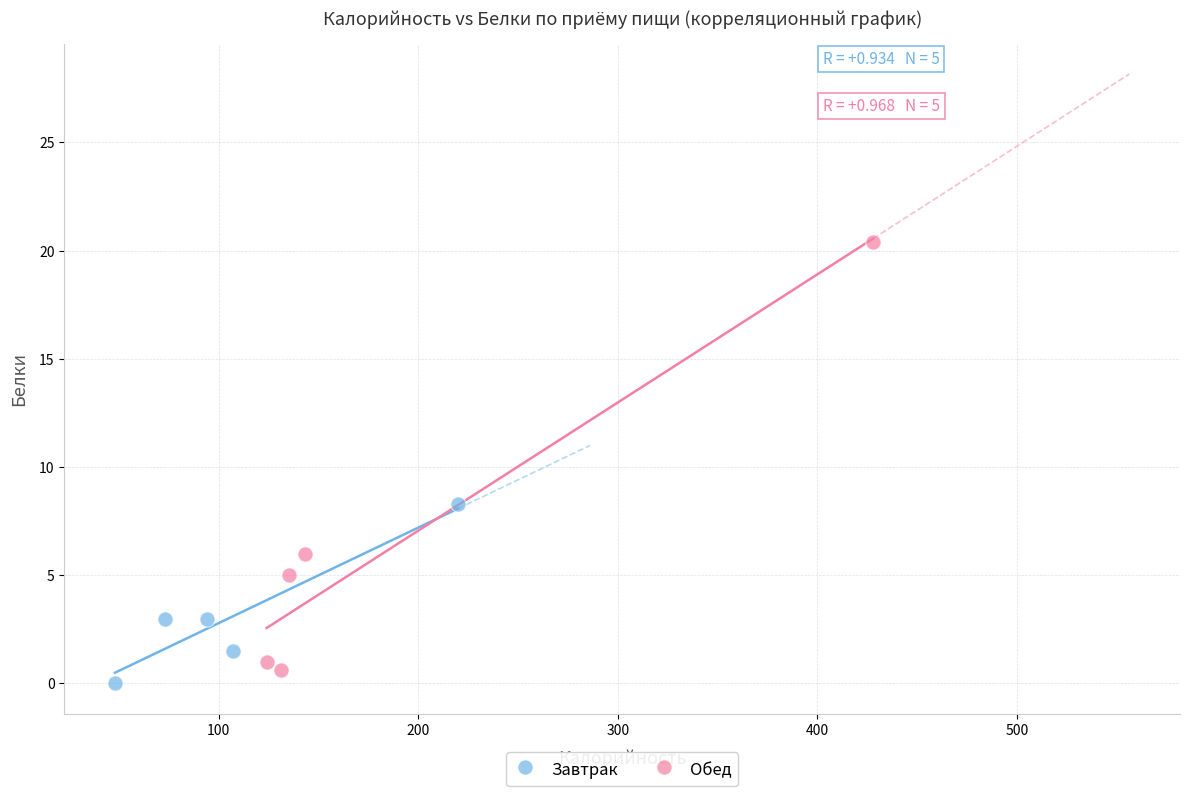

Which series has the largest Y range (max minus min)?

Обед